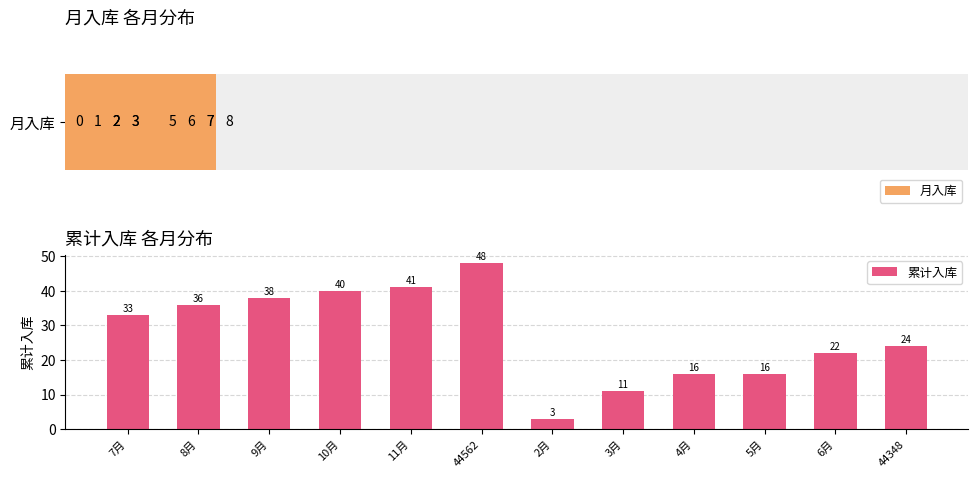

The value of 累计入库 at 11月 is 41. True or false?

True